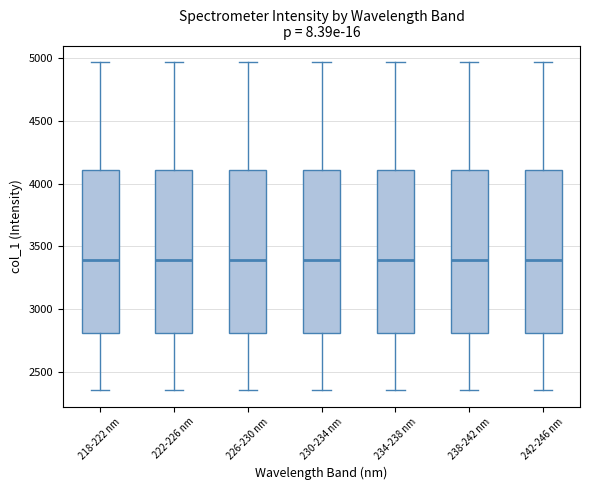

Where does the lower whisker of the box for 218-222 nm end on the y-axis? The values are not printed on the chart, so give them approximately, as read against the axis.

2350